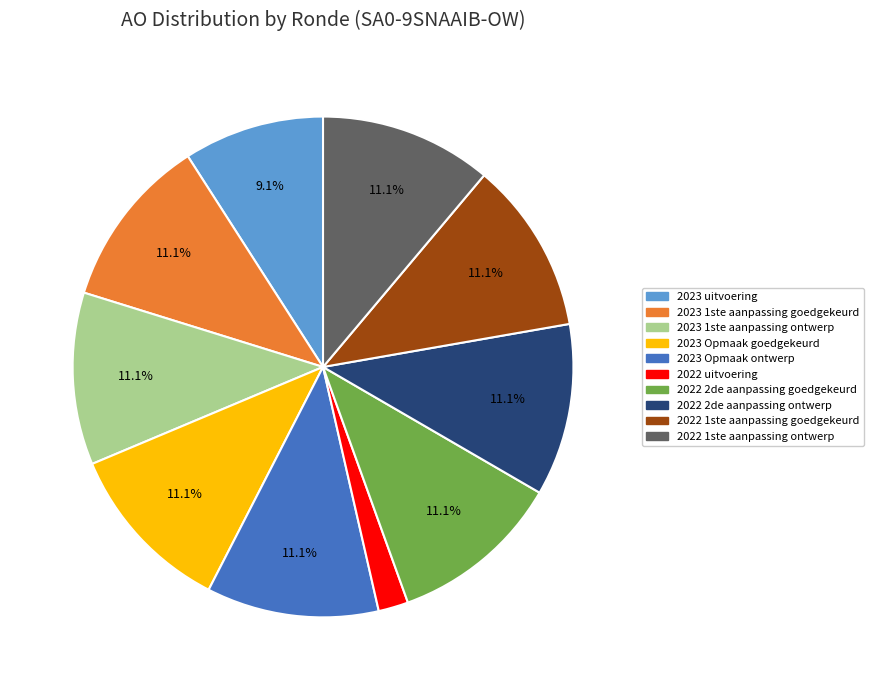

Is there a majority slice in this chart?

No